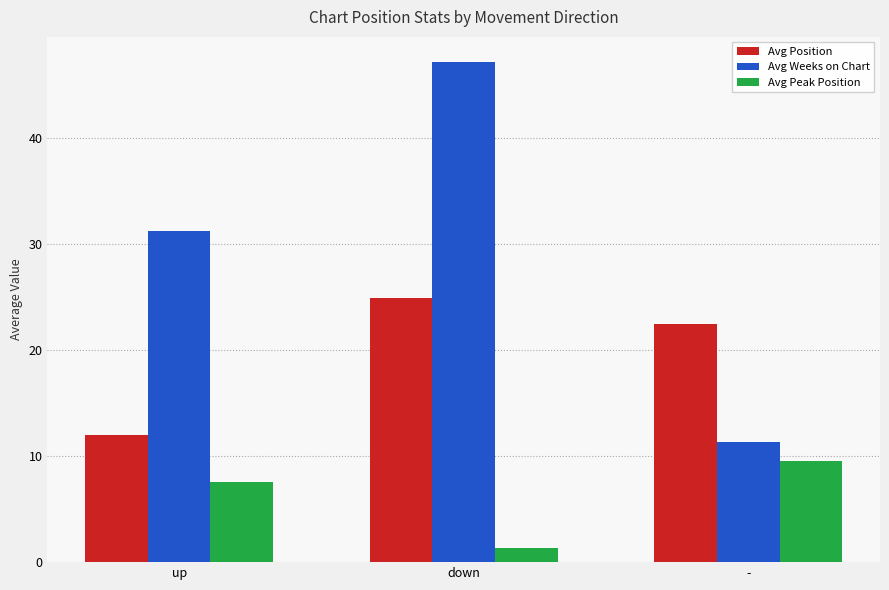

What is the value of the Avg Peak Position bar at the 3rd from the left?

9.5